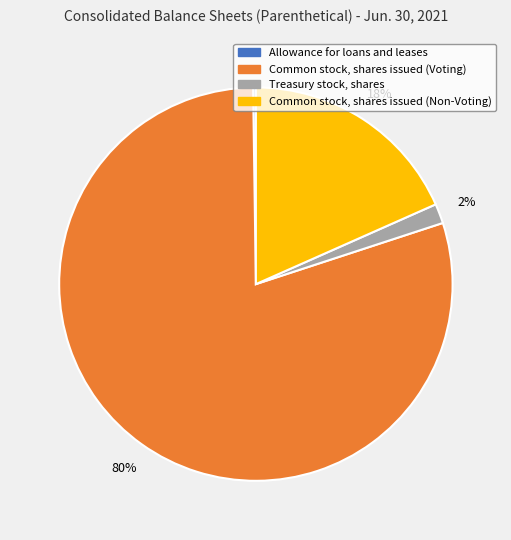

Which category accounts for the majority?

Common stock, shares issued (Voting)